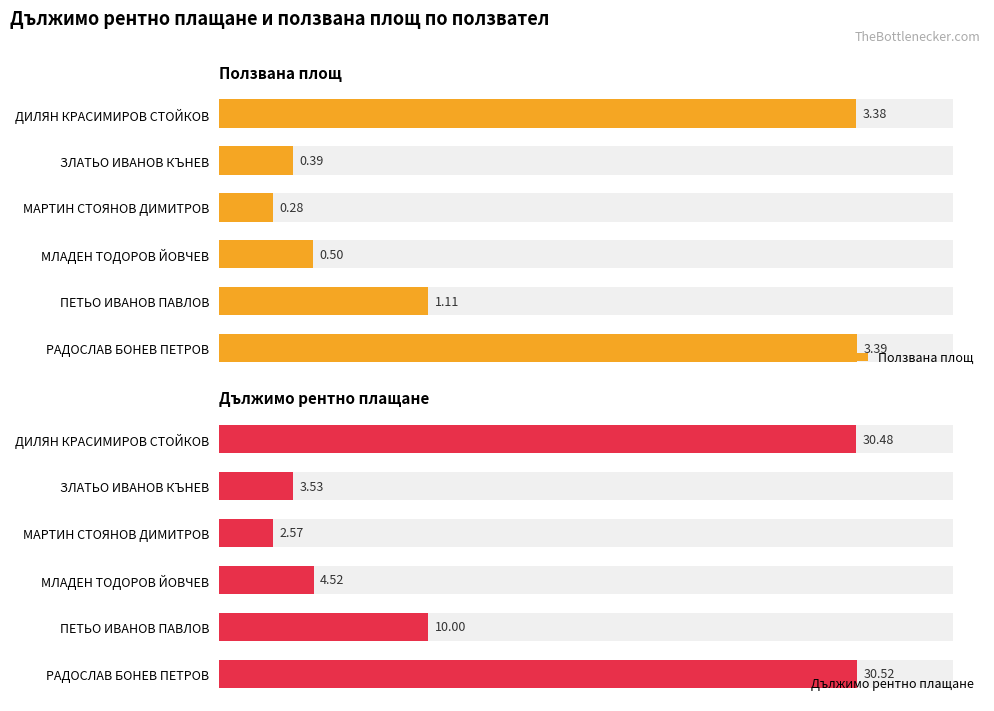

What are all the series names shown in the legend?

Ползвана площ, Дължимо рентно плащане